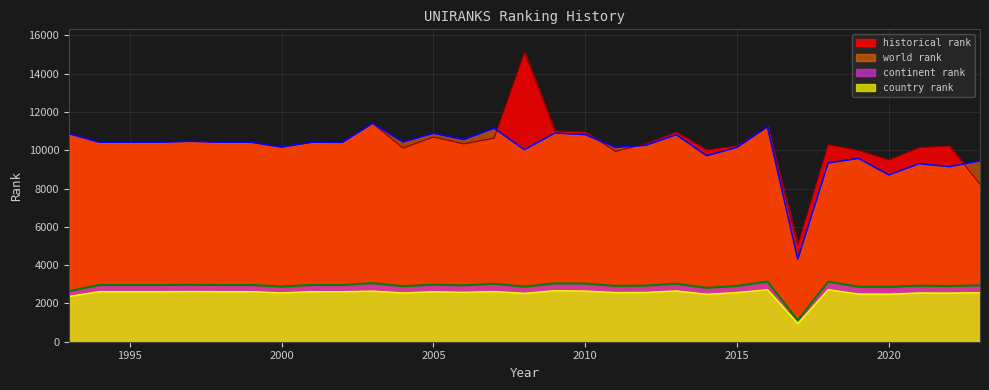

What is the difference between the highest and lowest values at 2018?

7570.5